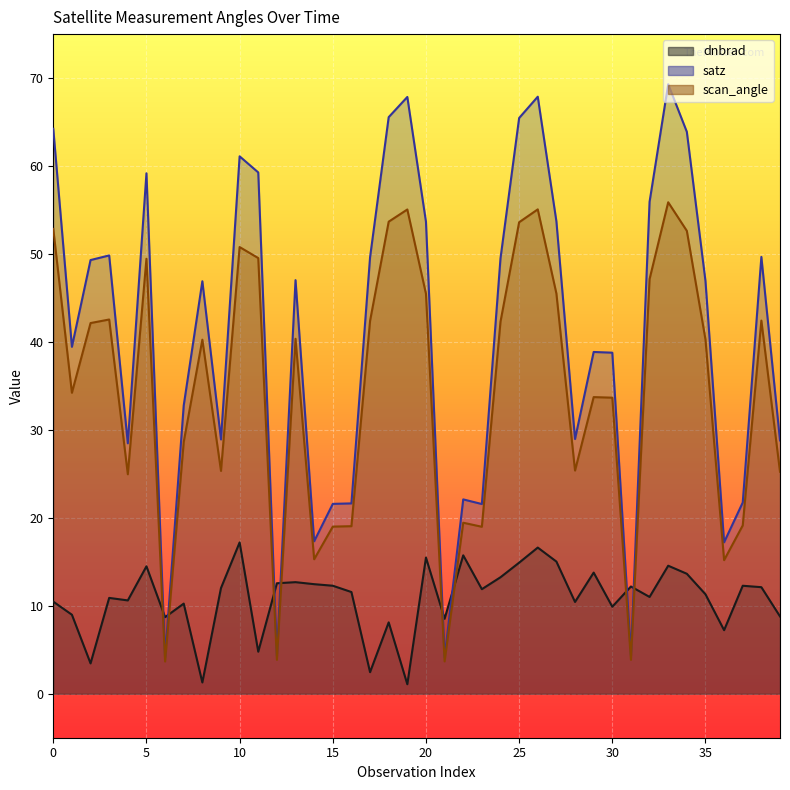

True or false: dnbrad has a value of 4.4 at 14.

False